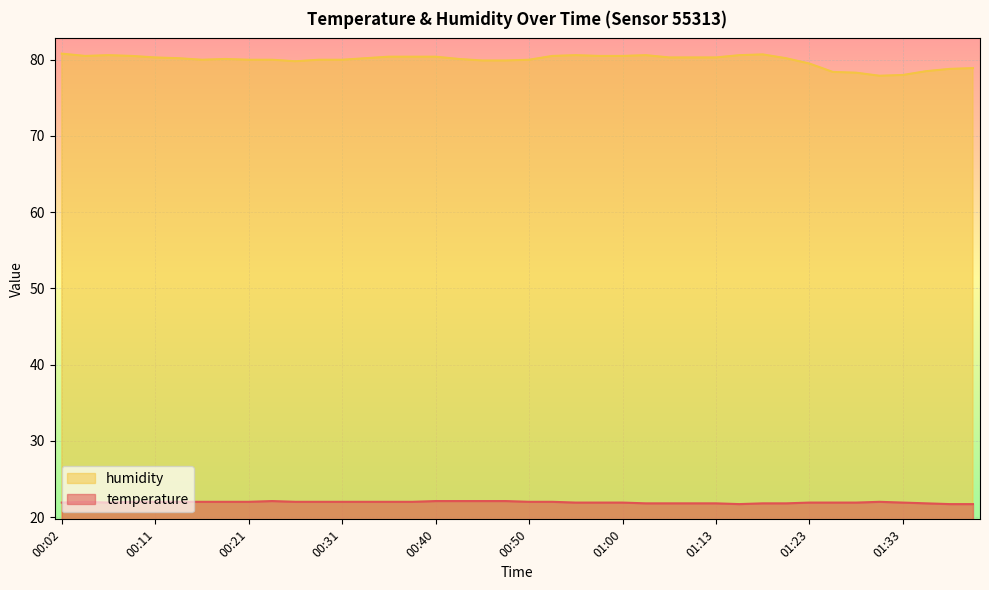

How many lines are shown in the chart?

2